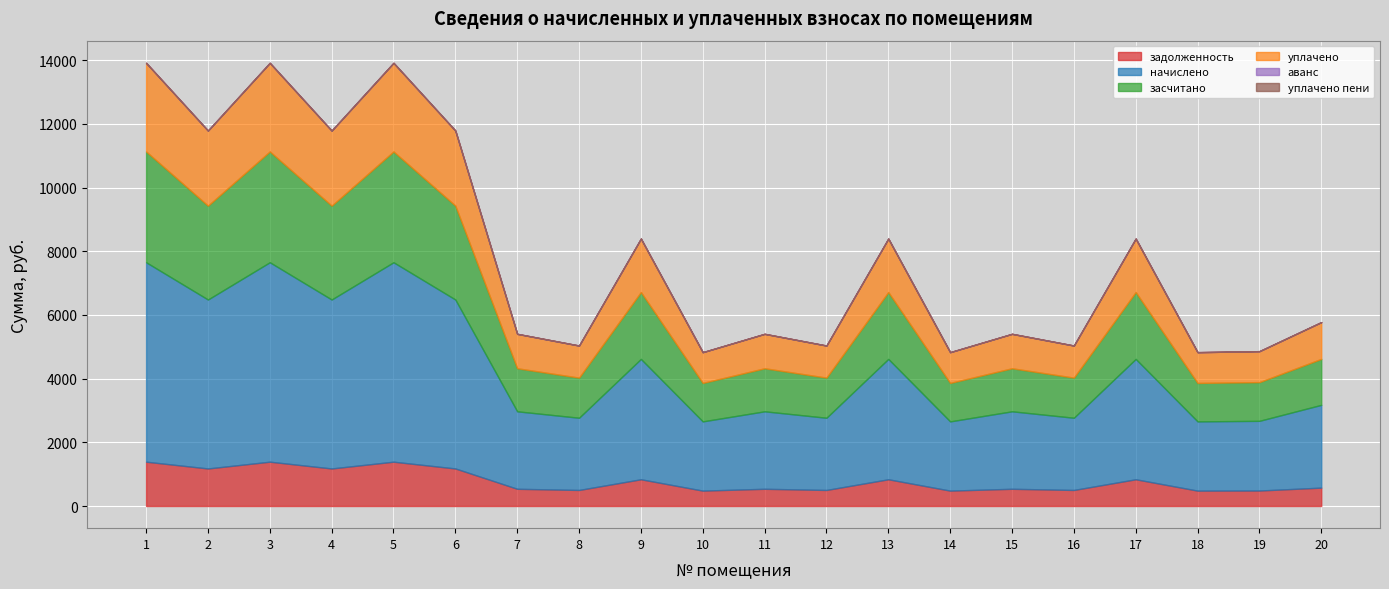

Count the number of categories in the chart.

20